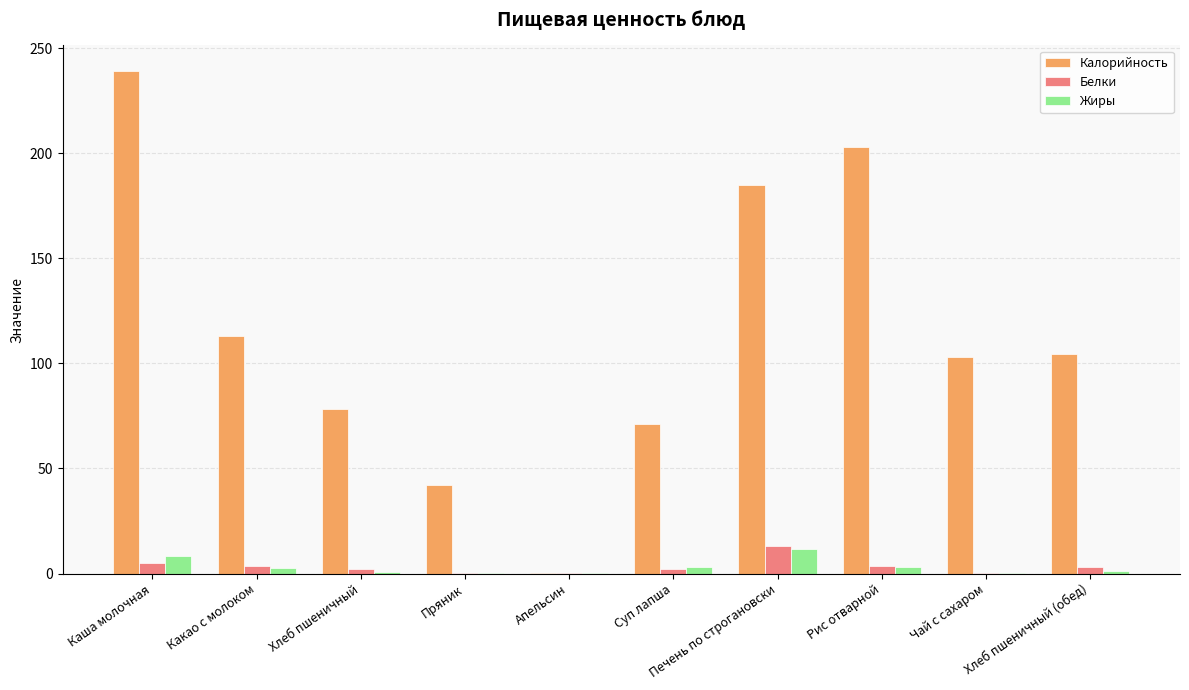

Count the number of categories in the chart.

10